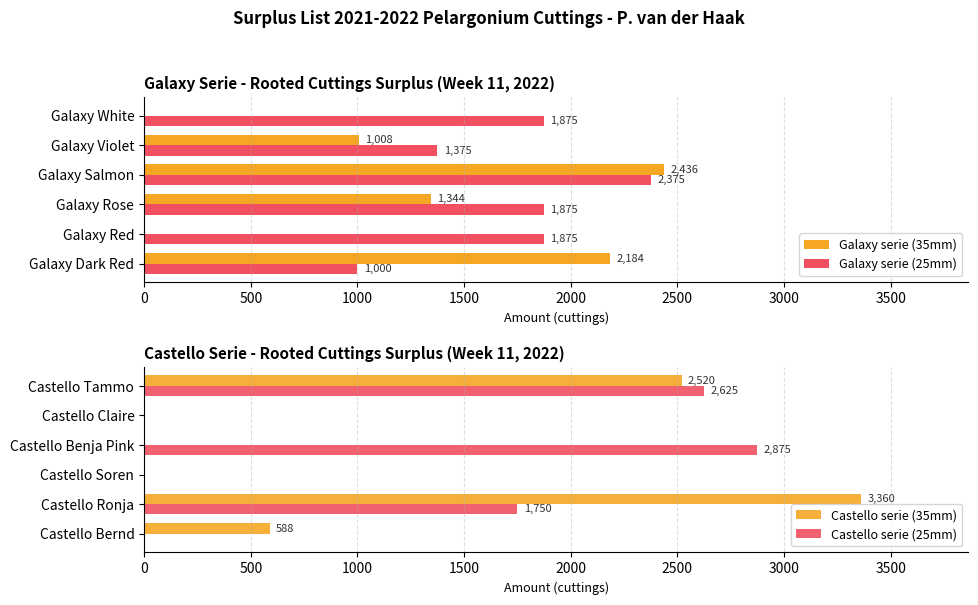

What is the sum of the Galaxy serie (35mm) values at Galaxy Dark Red and Galaxy Rose?

3528